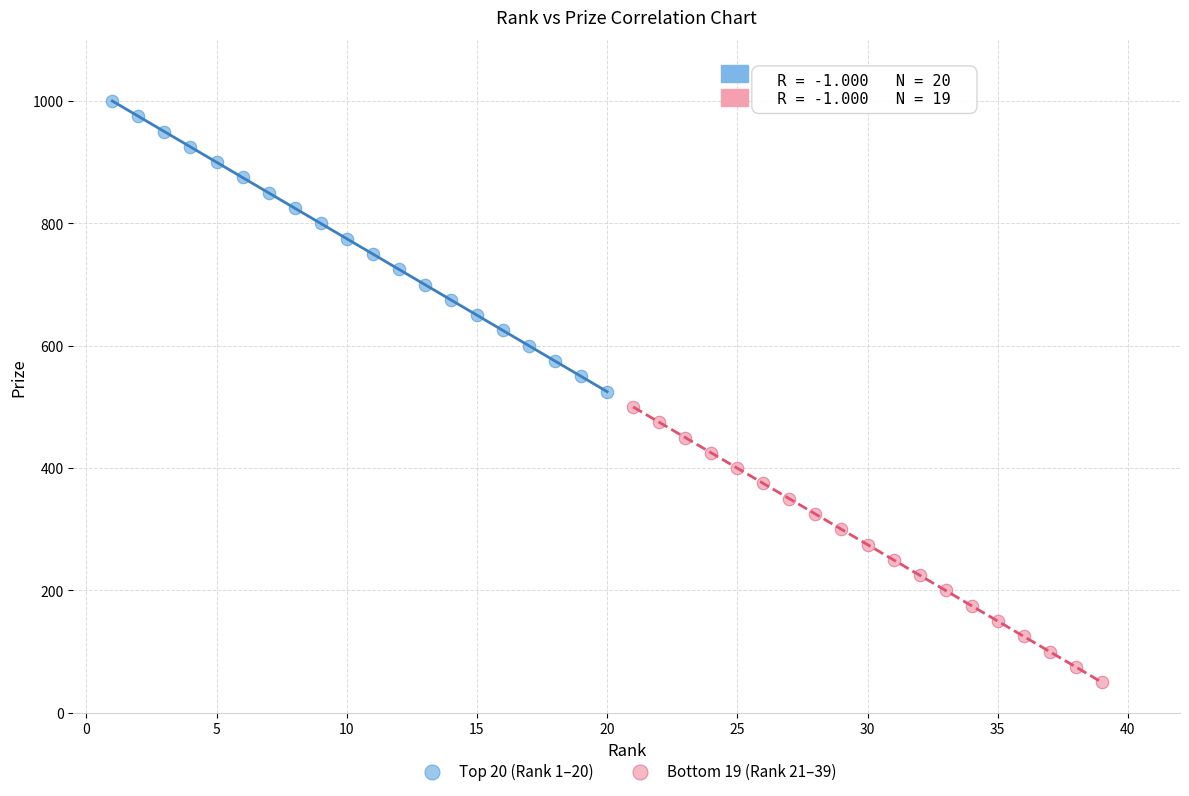

Which series has the largest Y range (max minus min)?

Top 20 (Rank 1–20)